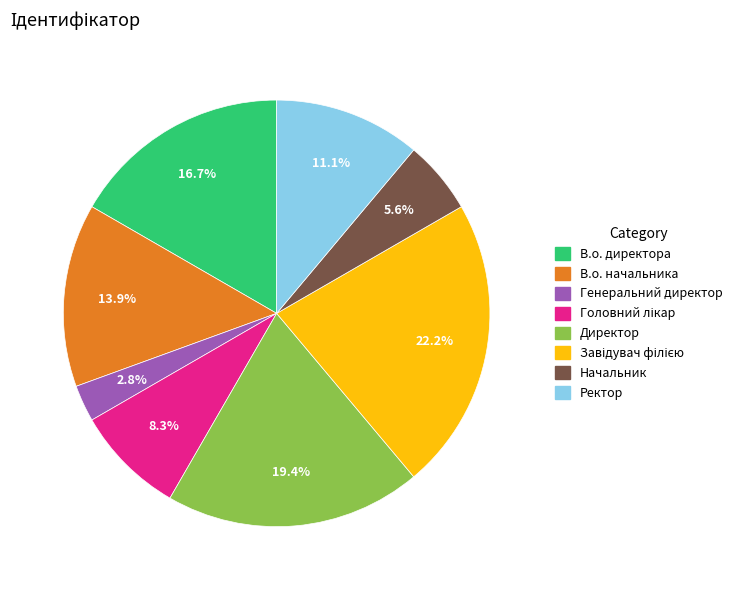

Which slice is the smallest?

Генеральний директор